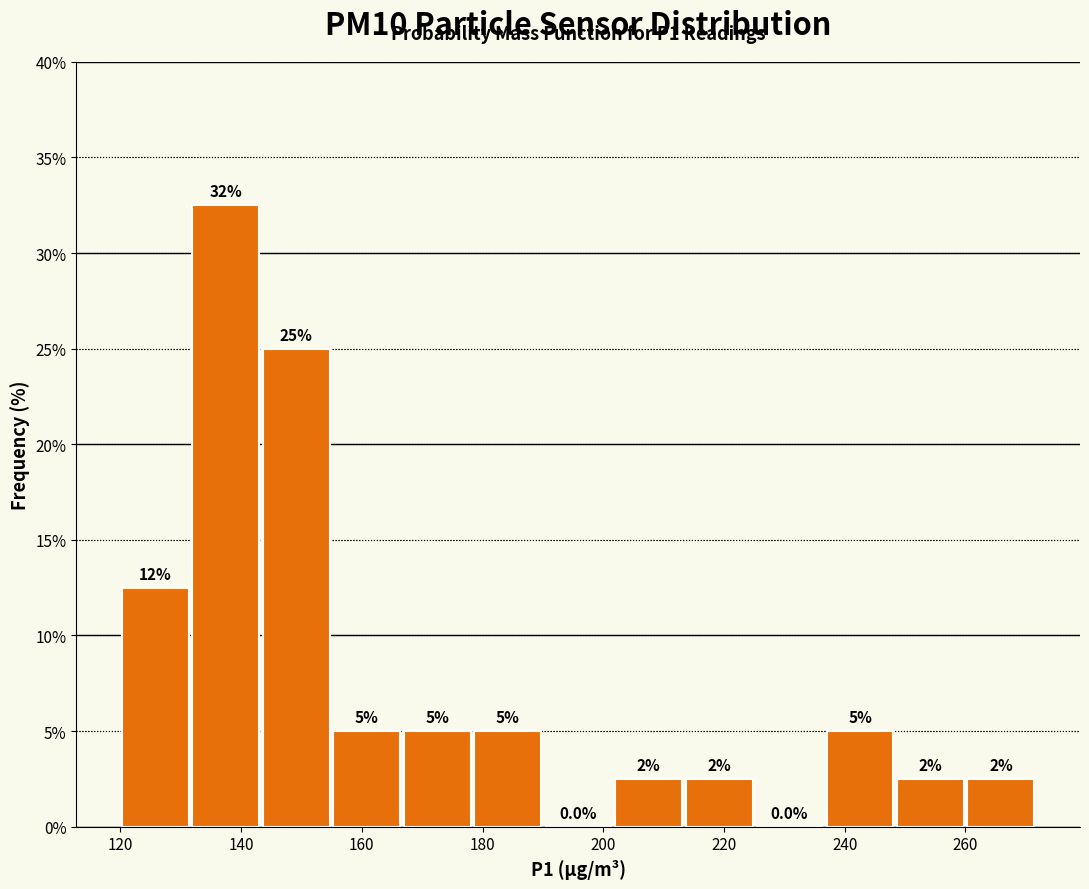

Which range on the x-axis has the tallest bar?

132 to 144